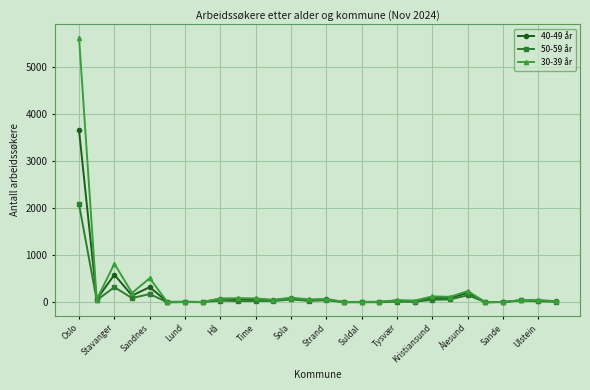

What is the maximum value shown in the chart?

5620